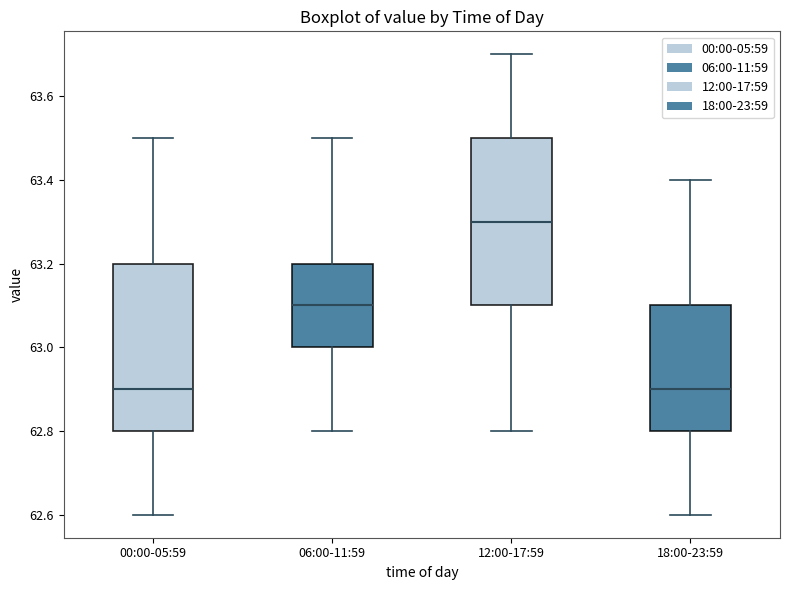

Reading left to right, transcribe this box plot: for each box, give where its median line is, the range the box spans, and where its two whiskers end, as read against the y-axis. The values are not printed on the chart, so give them approximately, as read against the axis.

00:00-05:59: median 62.9, box 62.8 to 63.2, whiskers 62.6 to 63.5
06:00-11:59: median 63.1, box 63.0 to 63.2, whiskers 62.8 to 63.5
12:00-17:59: median 63.3, box 63.1 to 63.5, whiskers 62.8 to 63.7
18:00-23:59: median 62.9, box 62.8 to 63.1, whiskers 62.6 to 63.4